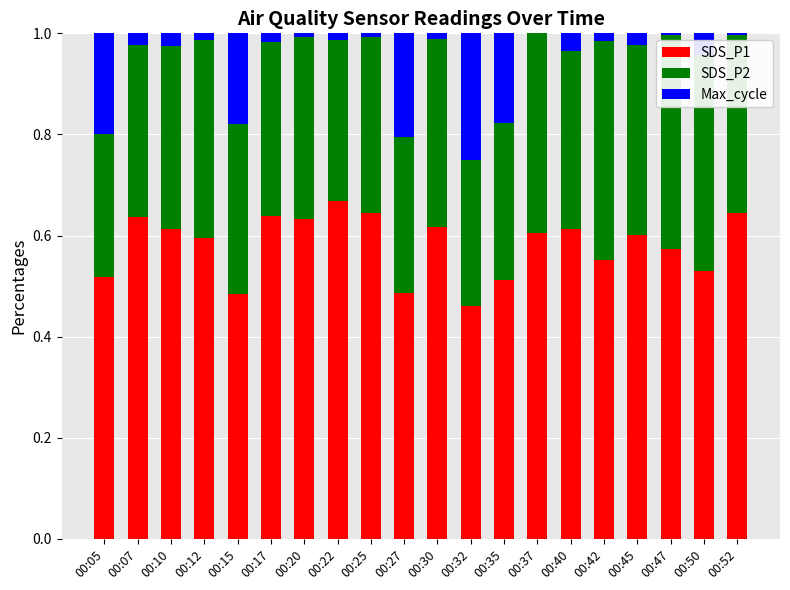

Is it true that SDS_P1 equals 0.6 at 00:52?

True